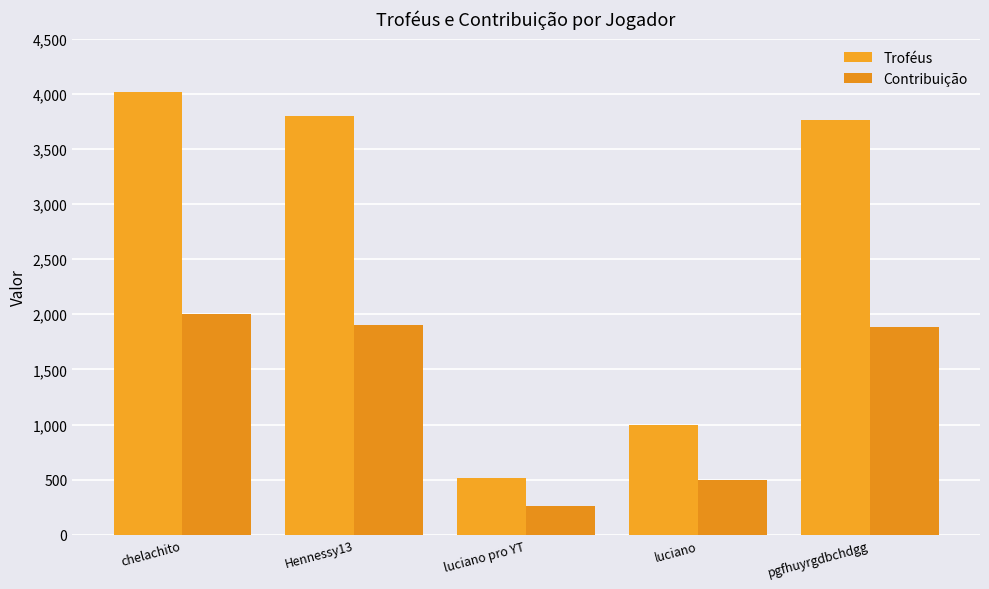

Rank the categories by Troféus value from highest to lowest.

chelachito, Hennessy13, pgfhuyrgdbchdgg, luciano, luciano pro YT